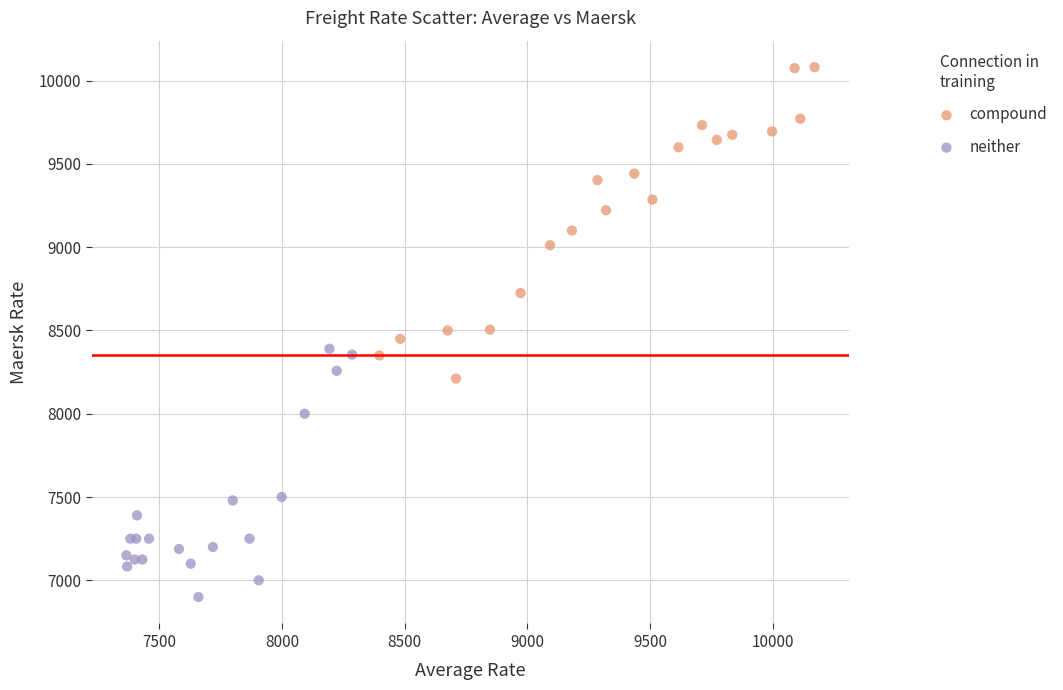

Which series contains the highest Y value?

compound